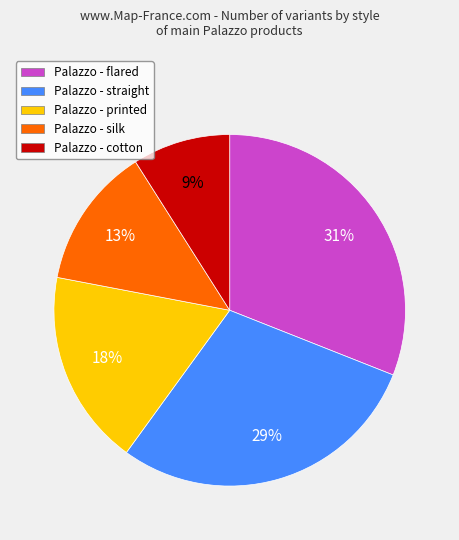

What percentage is the Palazzo - printed slice, to the nearest percent?

18%